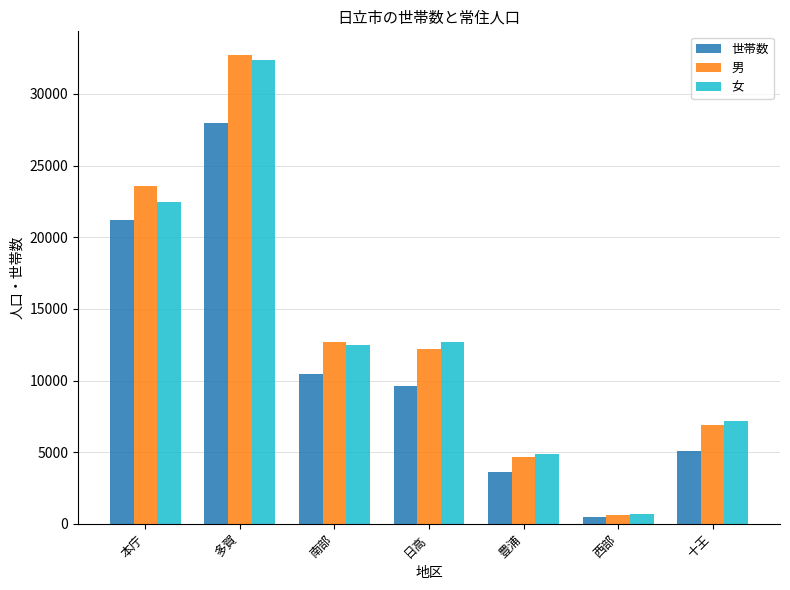

What is the difference between the 女 values at 十王 and 本庁?

15262